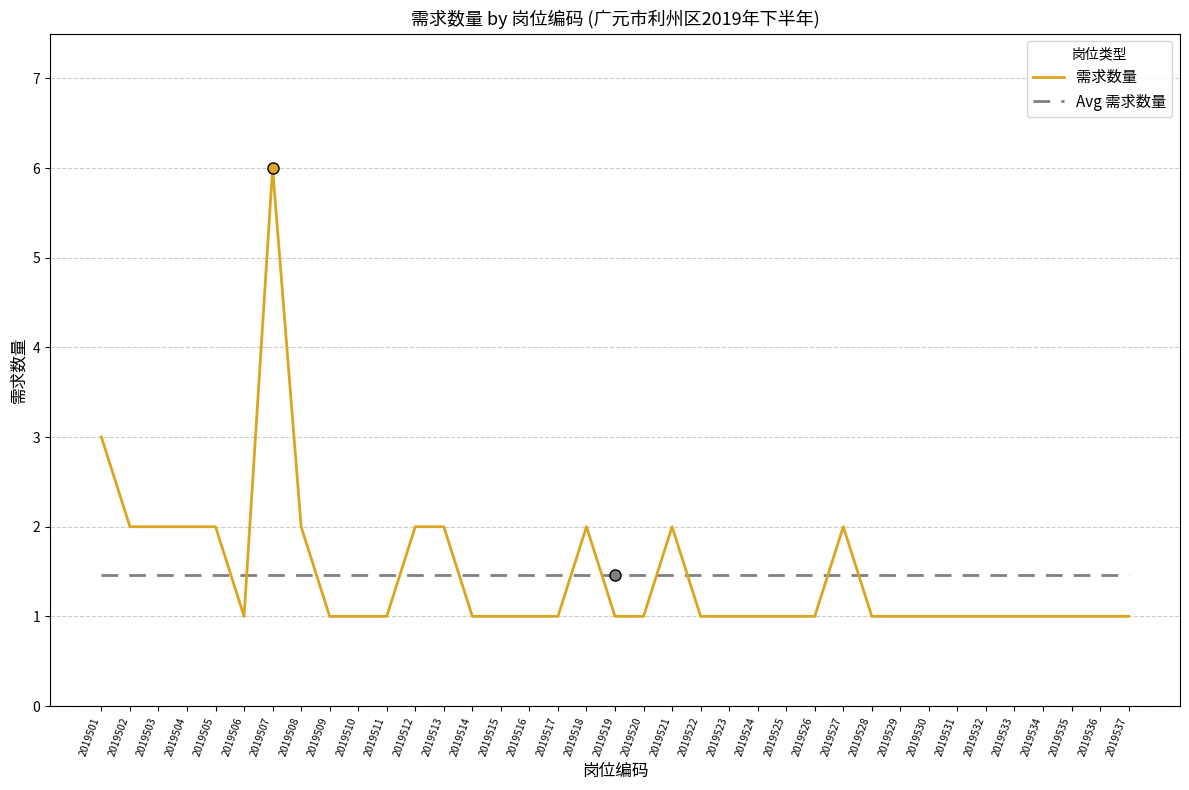

Which series has the widest spread of values?

需求数量